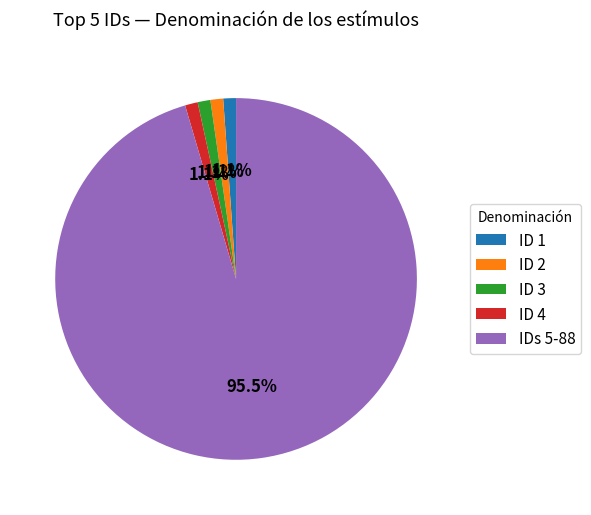

Which category has the biggest portion of the pie?

IDs 5-88